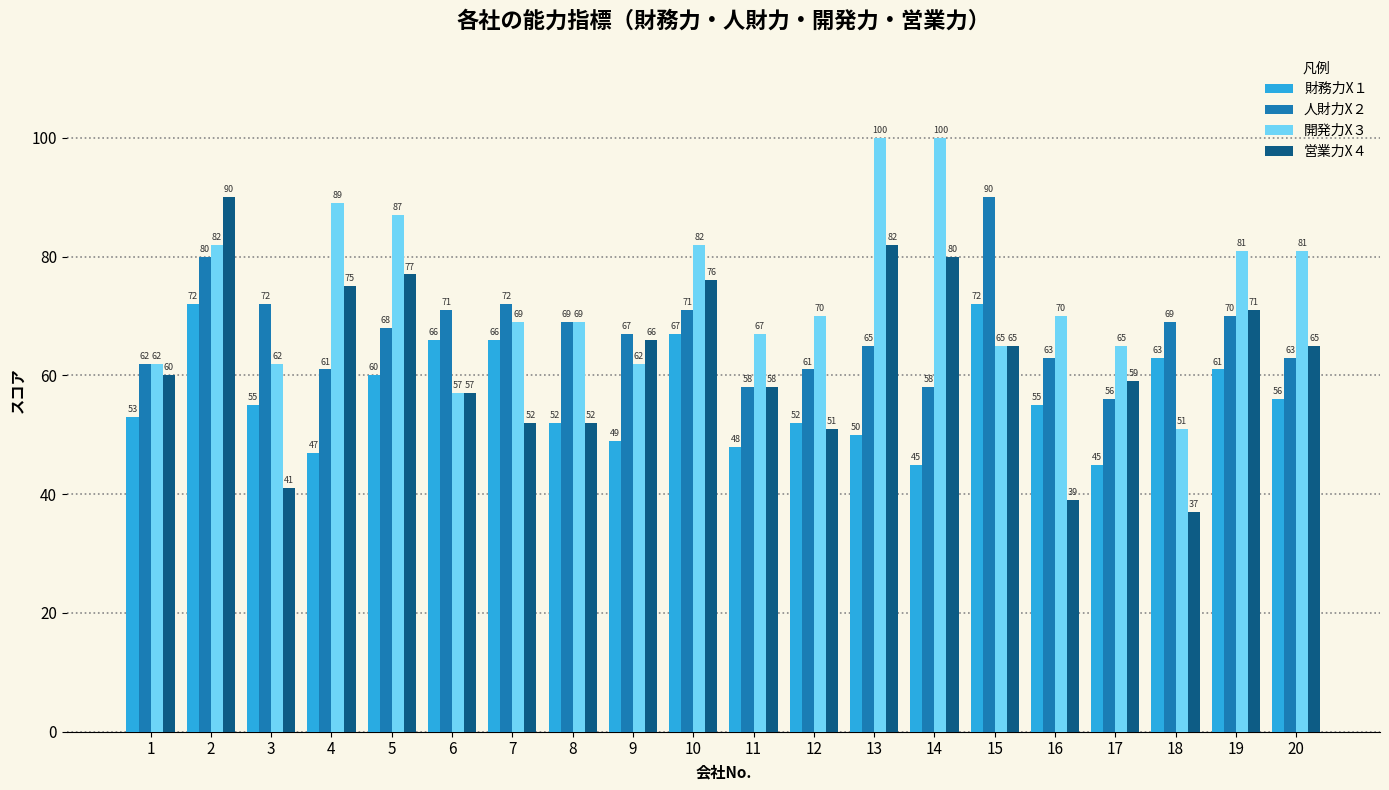

At 14, list the series in order from largest to smallest.

開発力X３, 営業力X４, 人財力X２, 財務力X１